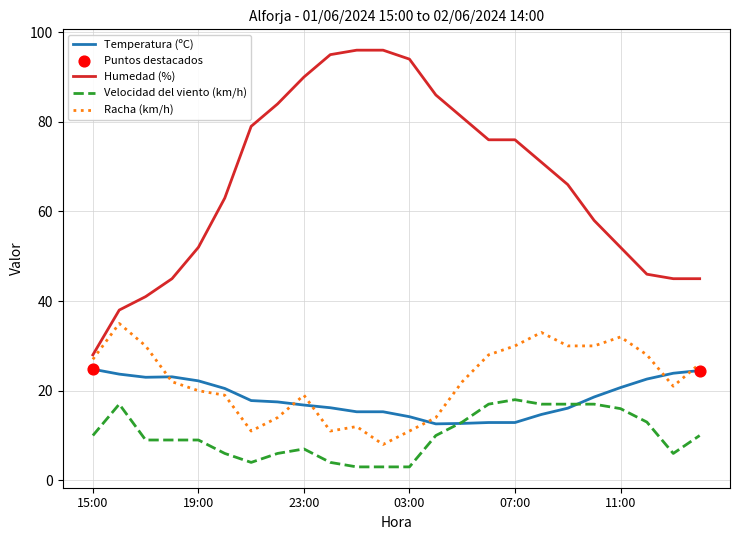

Which series has the largest range (max minus min)?

Humedad (%)